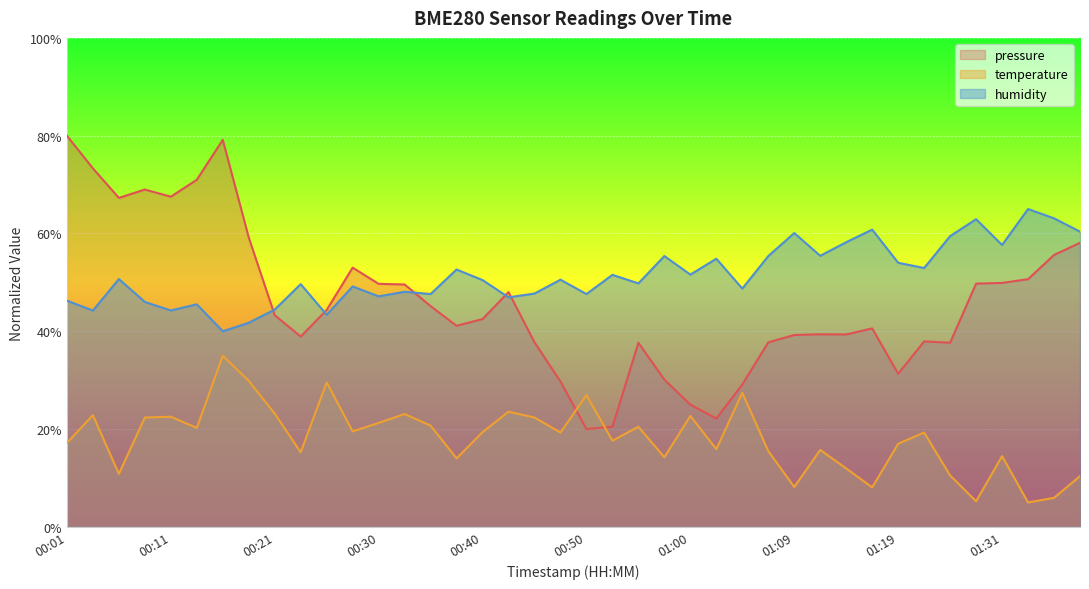

List the series in order of their overall mean, highest first.

humidity, pressure, temperature